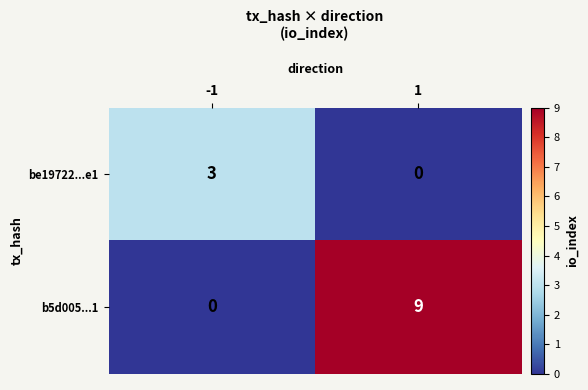

Rank the series at 1 from highest to lowest value.

b5d005...1, be19722...e1